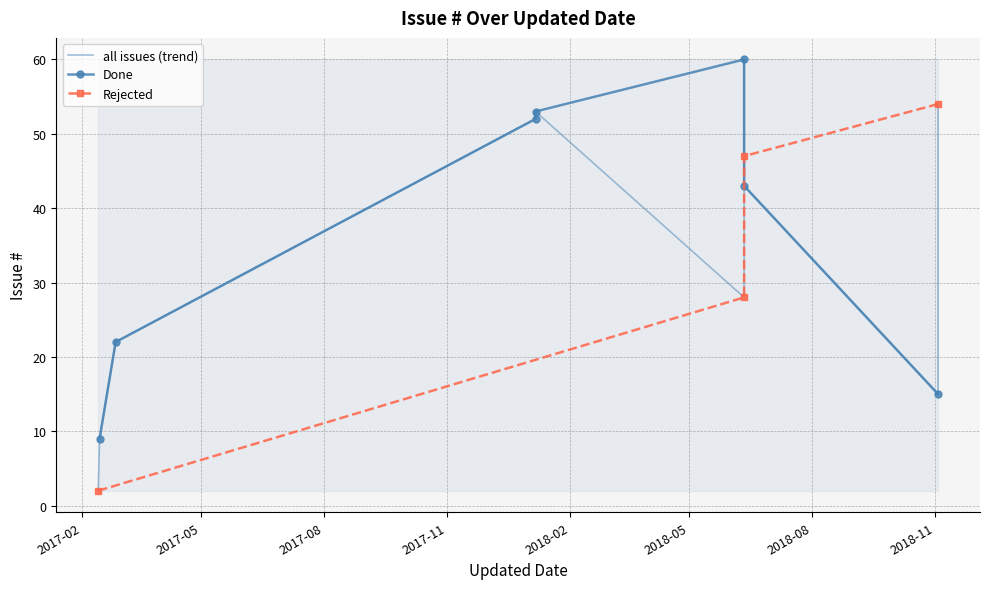

True or false: the data shows 18 at 2018-06-11.

False